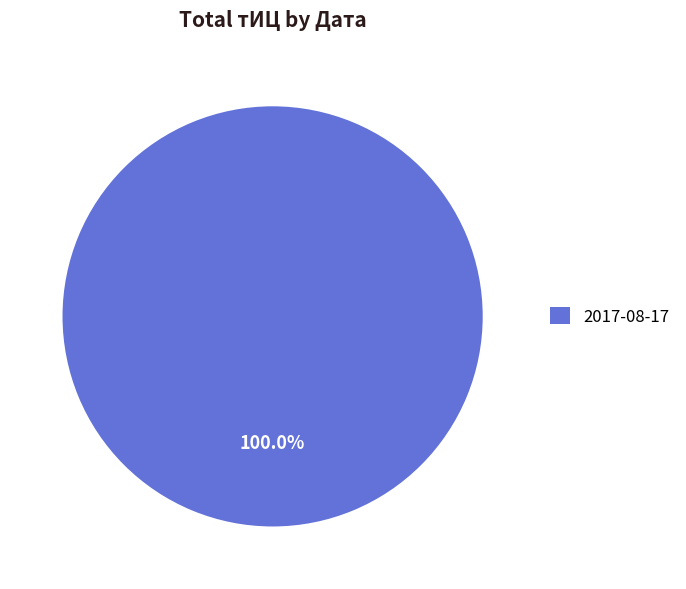

Rank the categories by value from lowest to highest.

2017-08-17